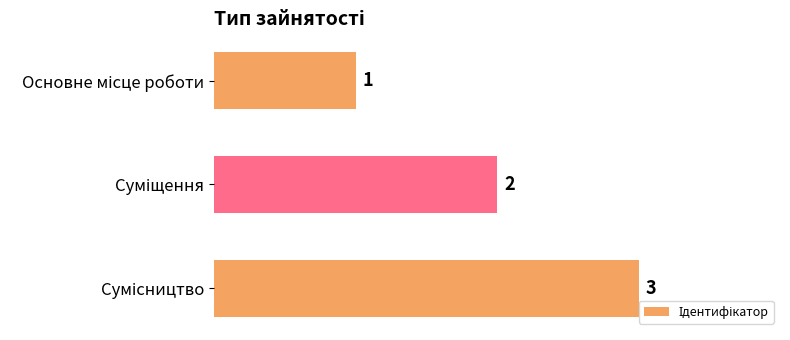

How many values are between 1 and 3?

3